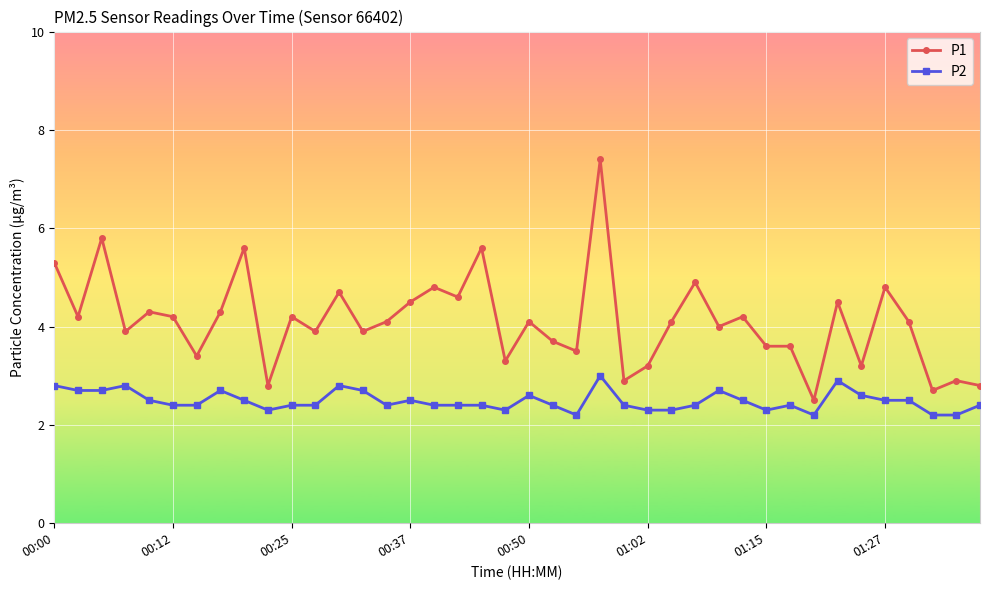

What is the minimum value shown in the chart?

2.2